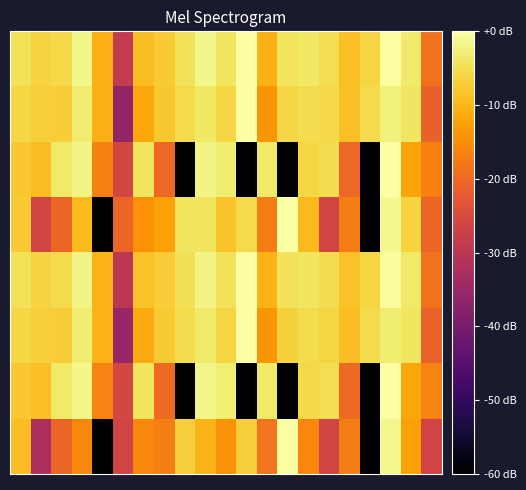

How many data points does each series have?

21